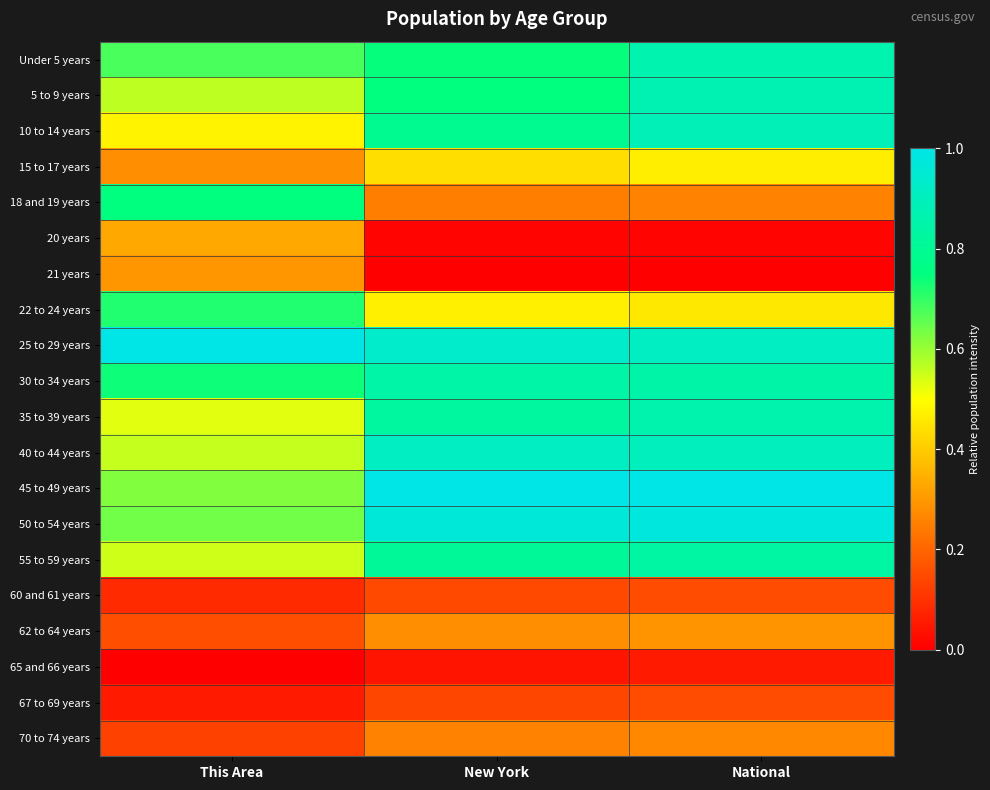

How many series are shown in this chart?

20